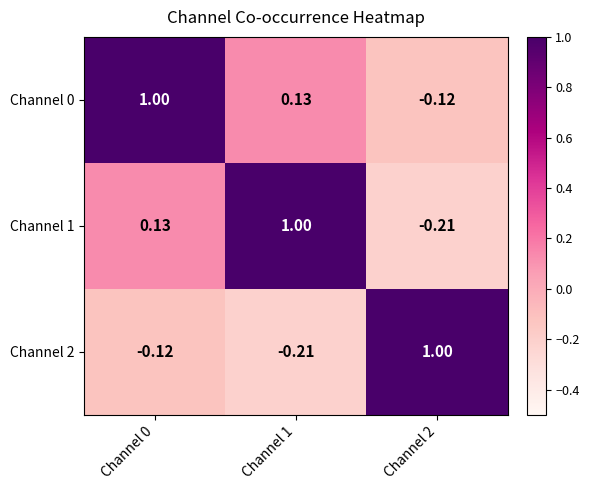

Is the value of Channel 1 at Channel 2 greater than the value of Channel 2 at Channel 0?

No